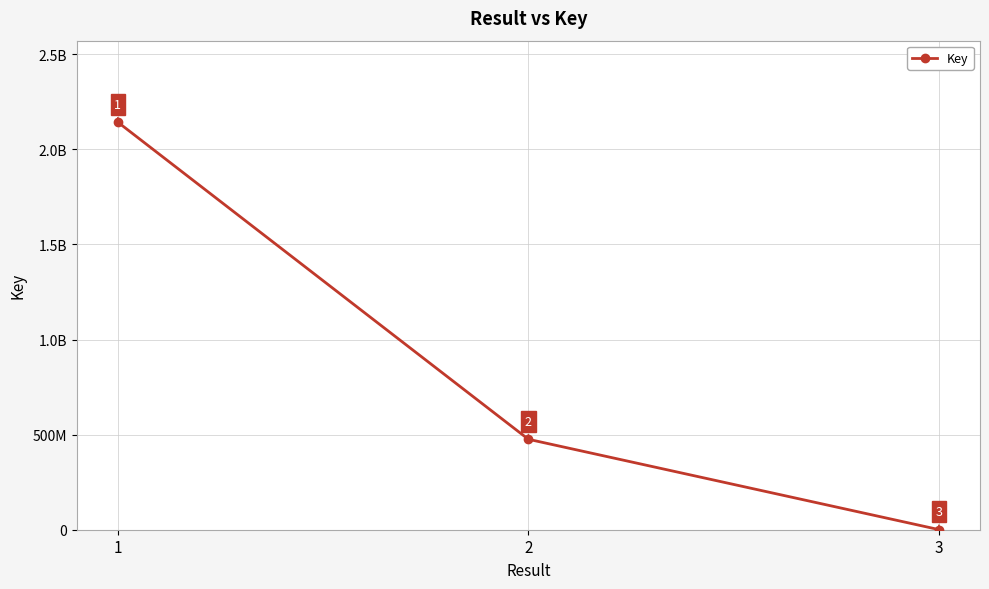

Is this an area chart (filled region under the line)?

No